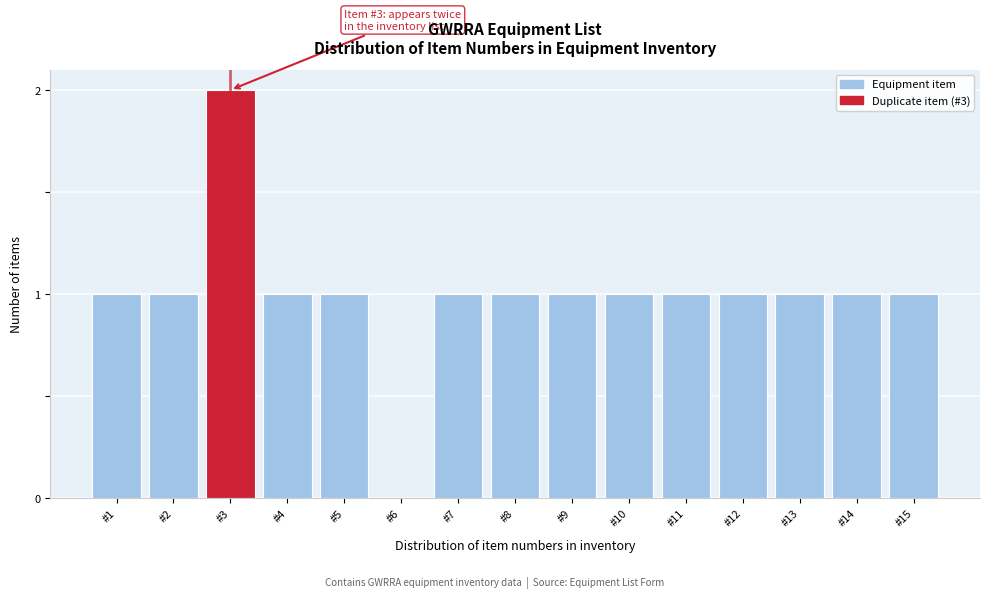

Reading left to right, extract all data points from this chart.

#1=1	#2=1	#3=2	#4=1	#5=1	#6=0	#7=1	#8=1	#9=1	#10=1	#11=1	#12=1	#13=1	#14=1	#15=1